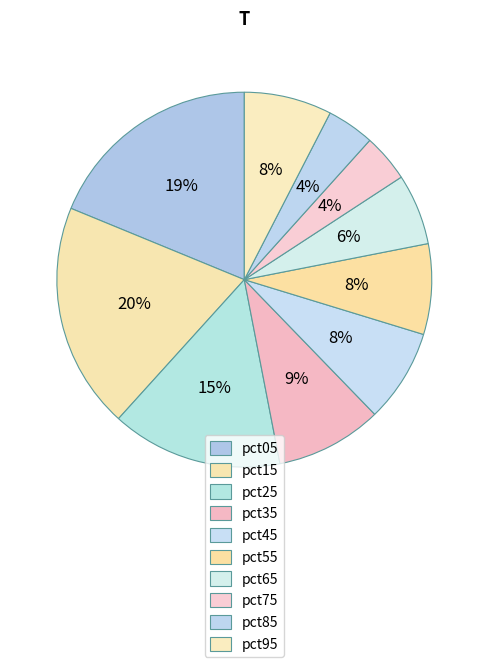

Do pct25 and pct55 together represent more than half of the pie?

No